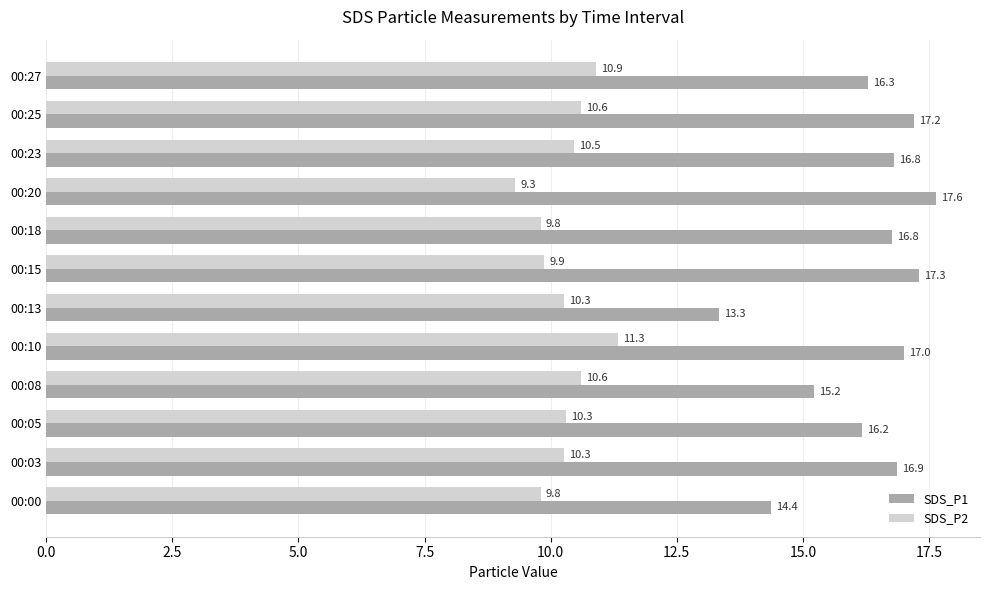

What is the difference between the second highest and minimum values in the SDS_P1 series?

4.0